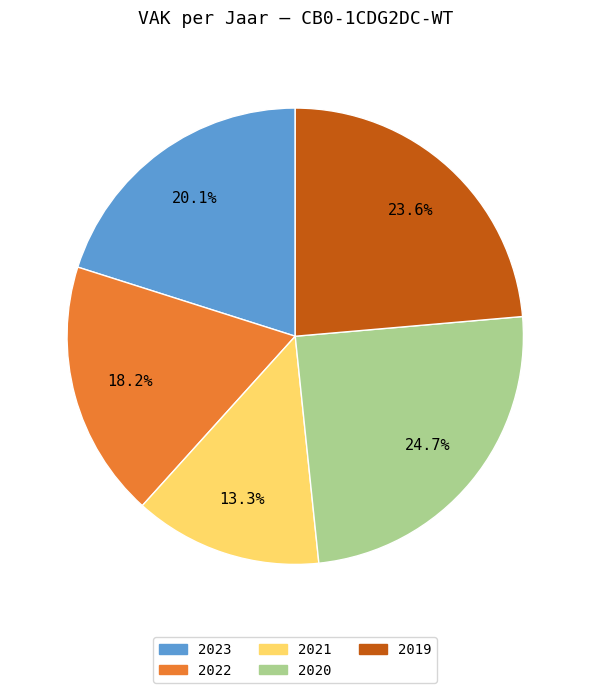

Combined, what portion of the pie is 2020 and 2019?

48.3%